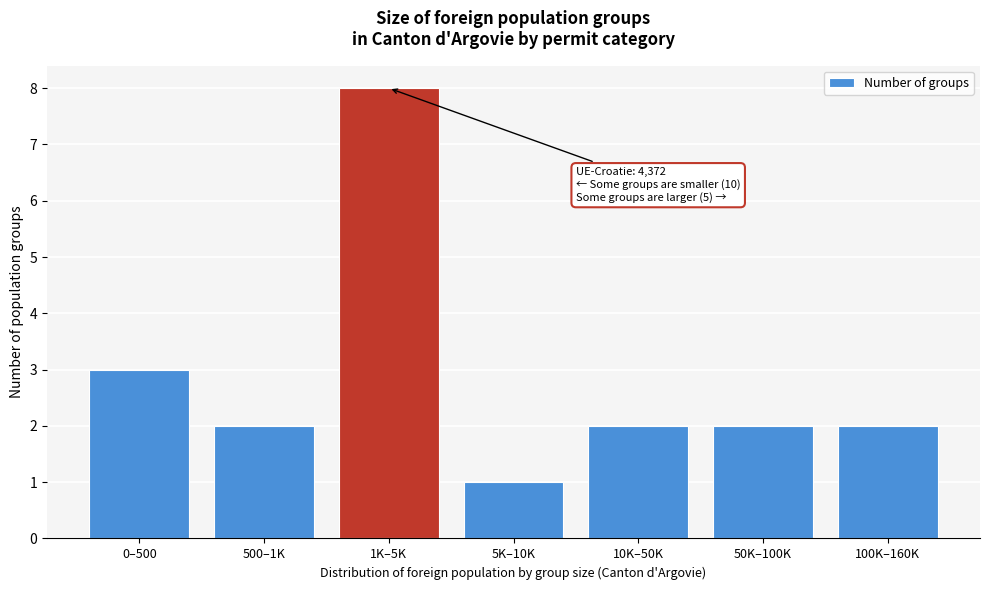

Reading left to right, list all the values displayed in this chart.

0–500=3	500–1K=2	1K–5K=8	5K–10K=1	10K–50K=2	50K–100K=2	100K–160K=2